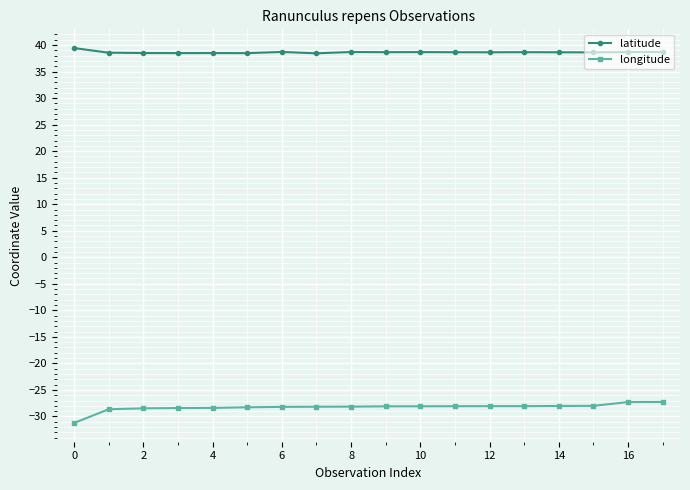

What is the smallest value displayed?

-31.2